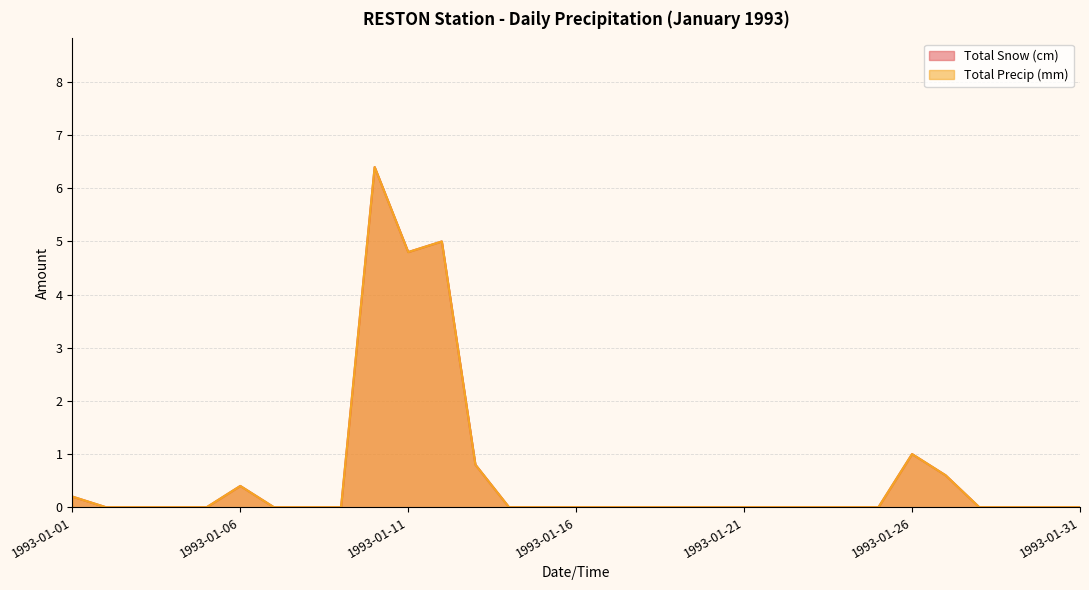

List the labels in order of Total Snow (cm) value, smallest first.

1993-01-02, 1993-01-03, 1993-01-04, 1993-01-05, 1993-01-07, 1993-01-08, 1993-01-09, 1993-01-14, 1993-01-15, 1993-01-16, 1993-01-17, 1993-01-18, 1993-01-19, 1993-01-20, 1993-01-21, 1993-01-22, 1993-01-23, 1993-01-24, 1993-01-25, 1993-01-28, 1993-01-29, 1993-01-30, 1993-01-31, 1993-01-01, 1993-01-06, 1993-01-27, 1993-01-13, 1993-01-26, 1993-01-11, 1993-01-12, 1993-01-10